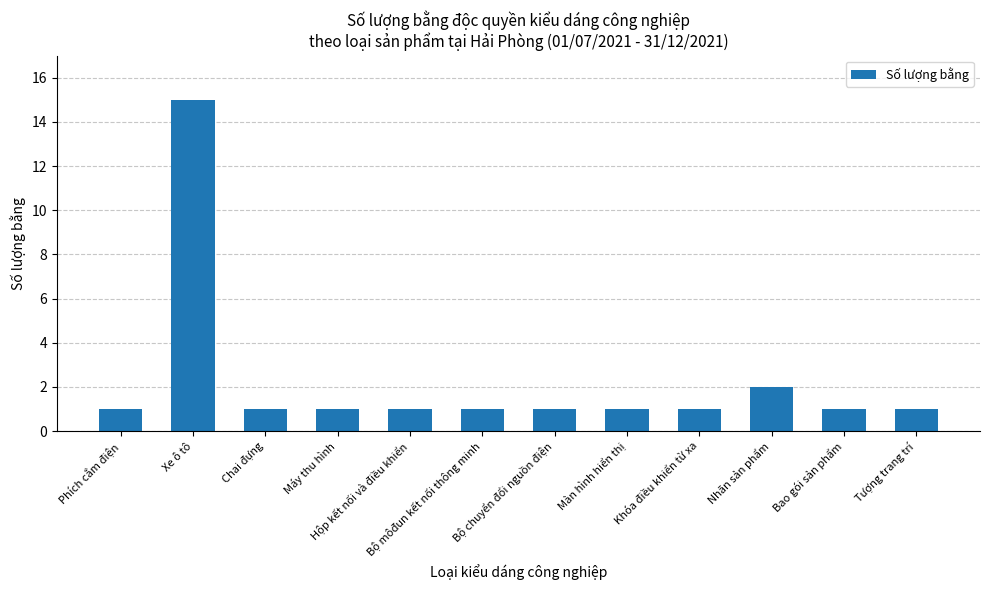

True or false: the data shows 1 at Máy thu hình.

True